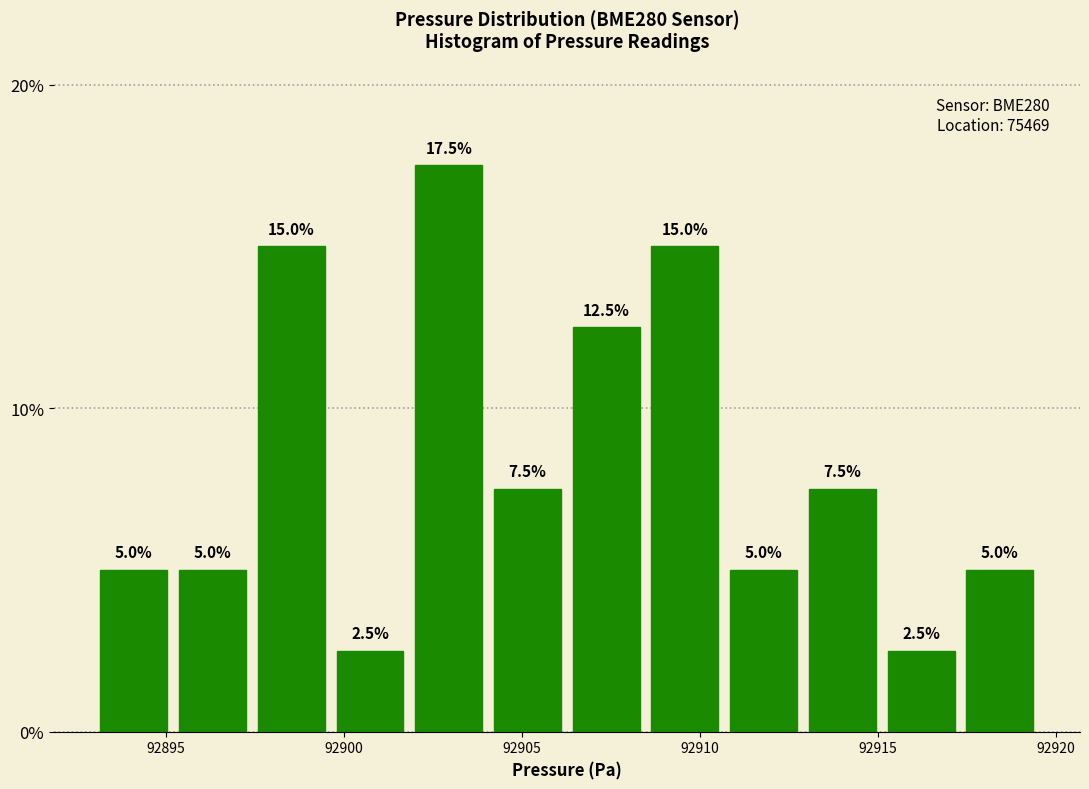

How tall is the bar that spans 92908.5 to 92910.5 on the x-axis? The bar edges are not printed on the chart, so give them approximately, as read against the axis.

15.0